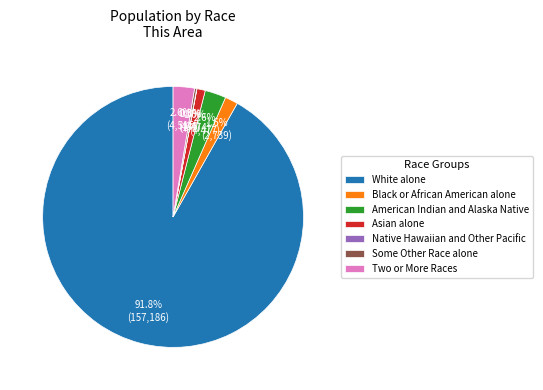

To the nearest percent, what is the average slice percentage?

14%